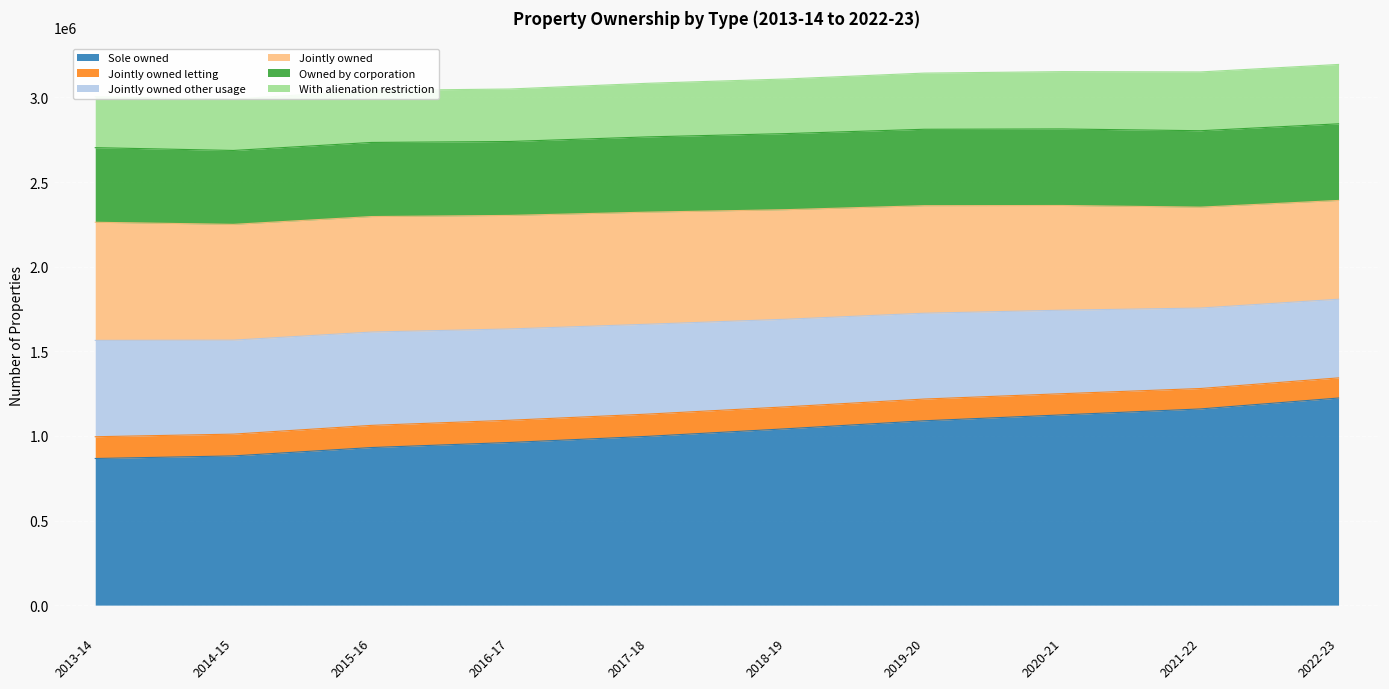

What is the total value across all series at 2021-22?

3150673